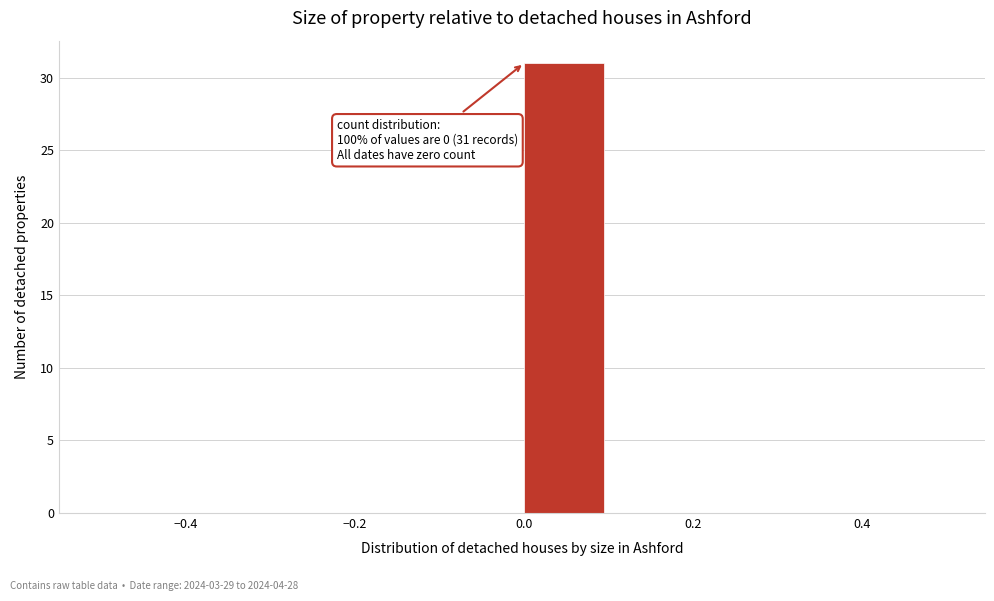

Over which range of the x-axis is the bar tallest?

0.0 to 0.1